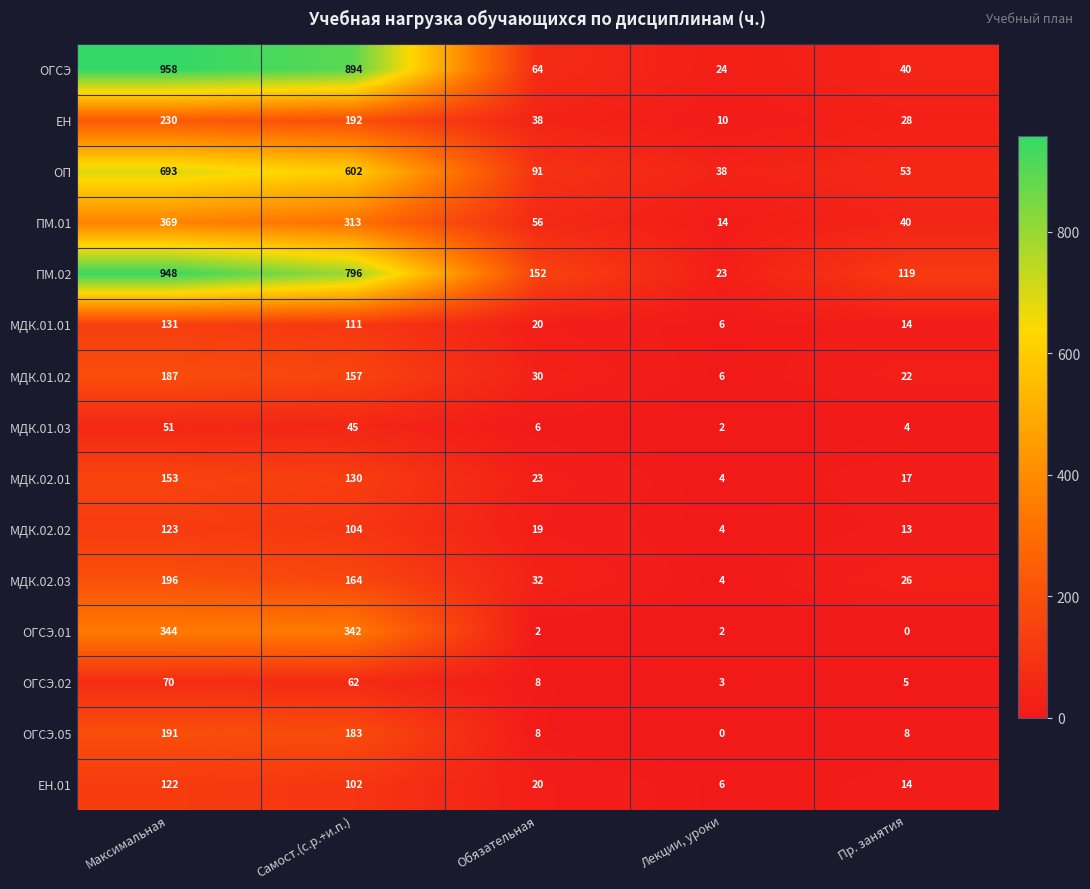

Read the МДК.01.03 value at Обязательная, to the nearest 5.

5